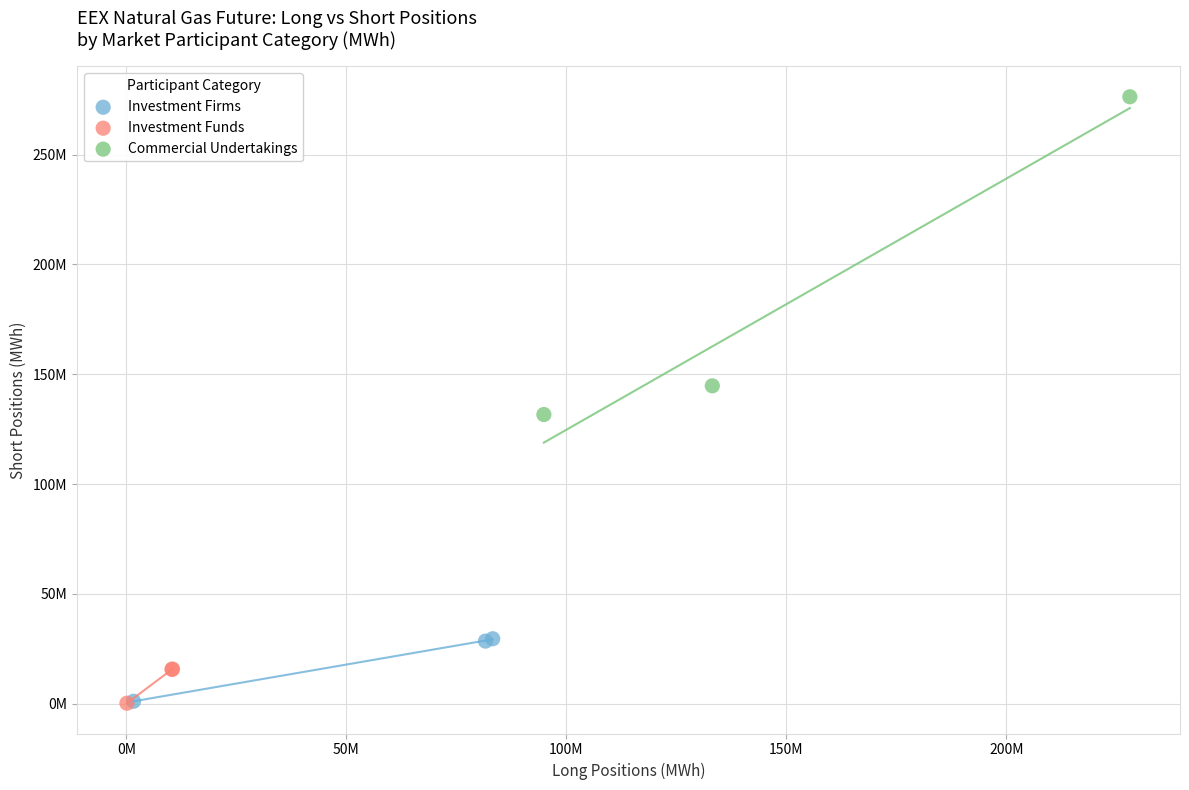

What are all the series names shown in the legend?

Investment Firms, Investment Funds, Commercial Undertakings